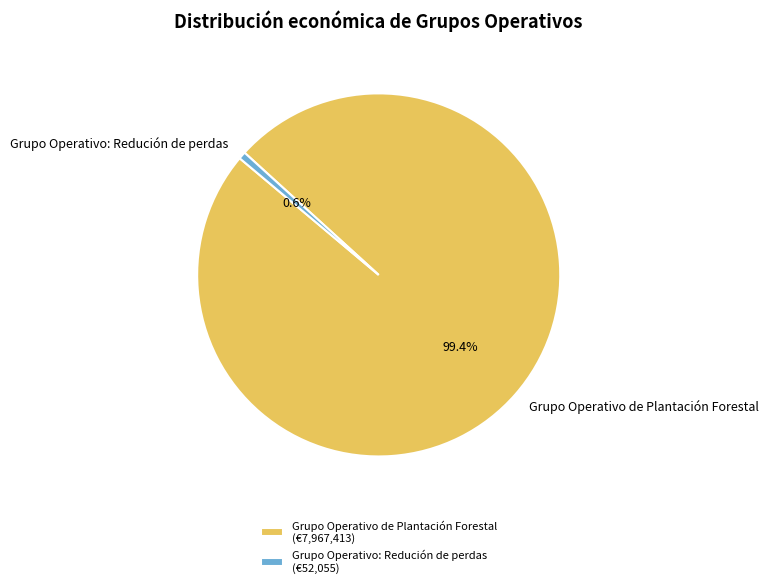

Is there any slice that represents more than half of the pie?

Yes